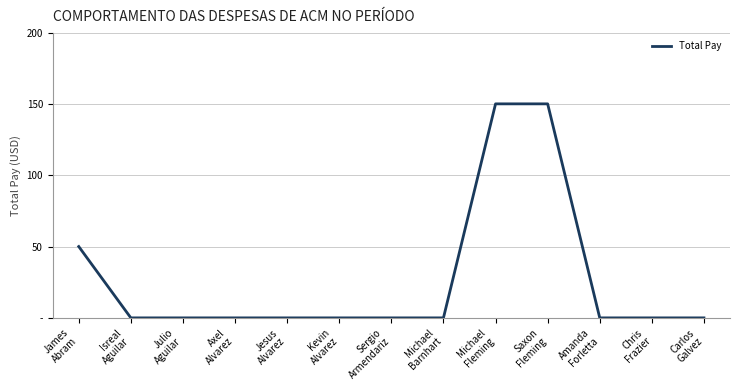

Between Isreal
Aguilar and Saxon
Fleming, which is larger?

Saxon
Fleming